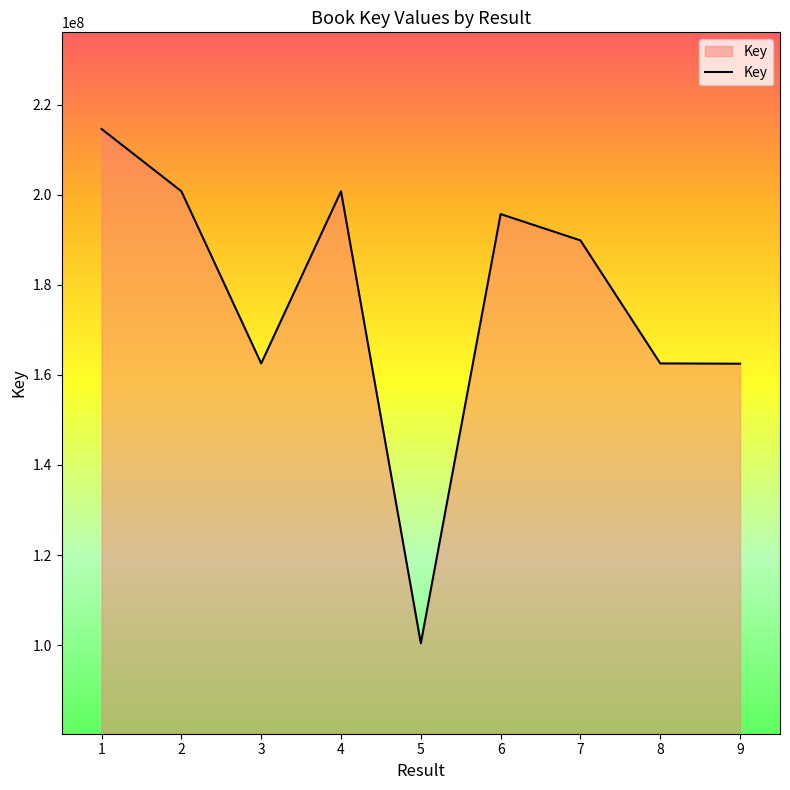

Read the value at 4.

200778058